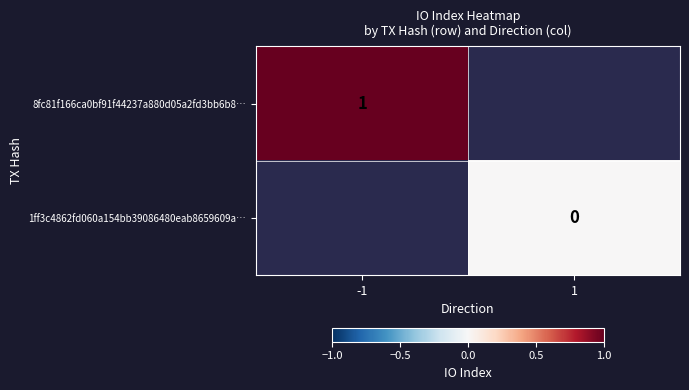

True or false: 8fc81f166ca0bf91f44237a880d05a2fd3bb6b8… has a value of 1 at -1.

True